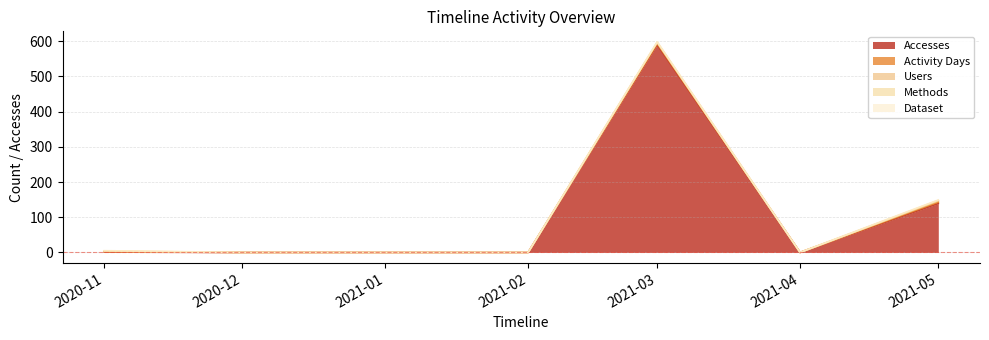

How many interior local valleys does the Accesses series have?

1